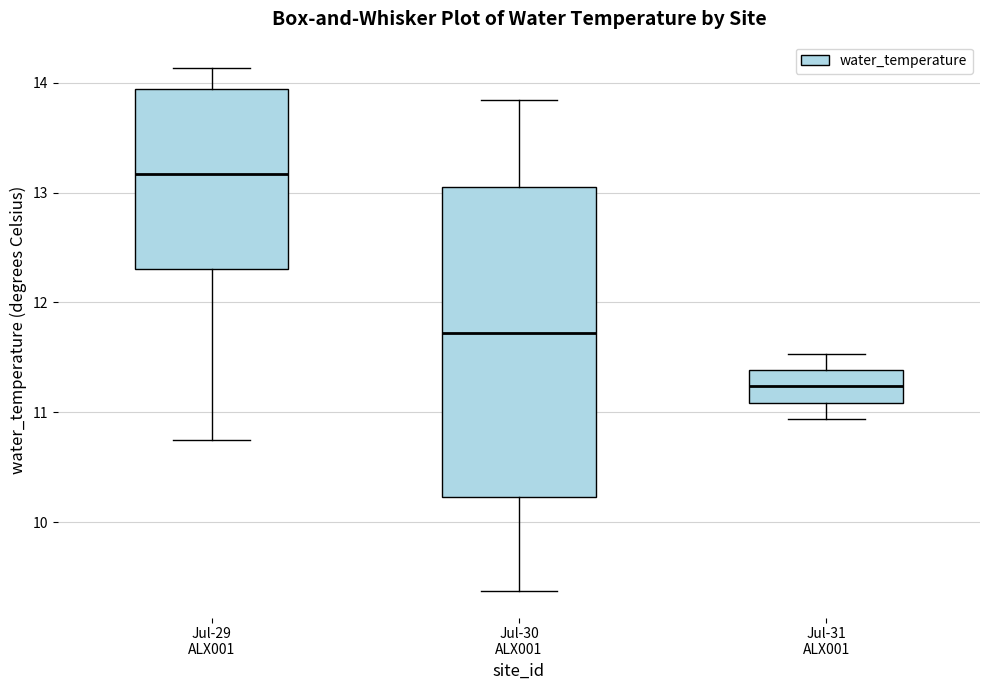

Which box has the lowest median line?

Jul-31 ALX001